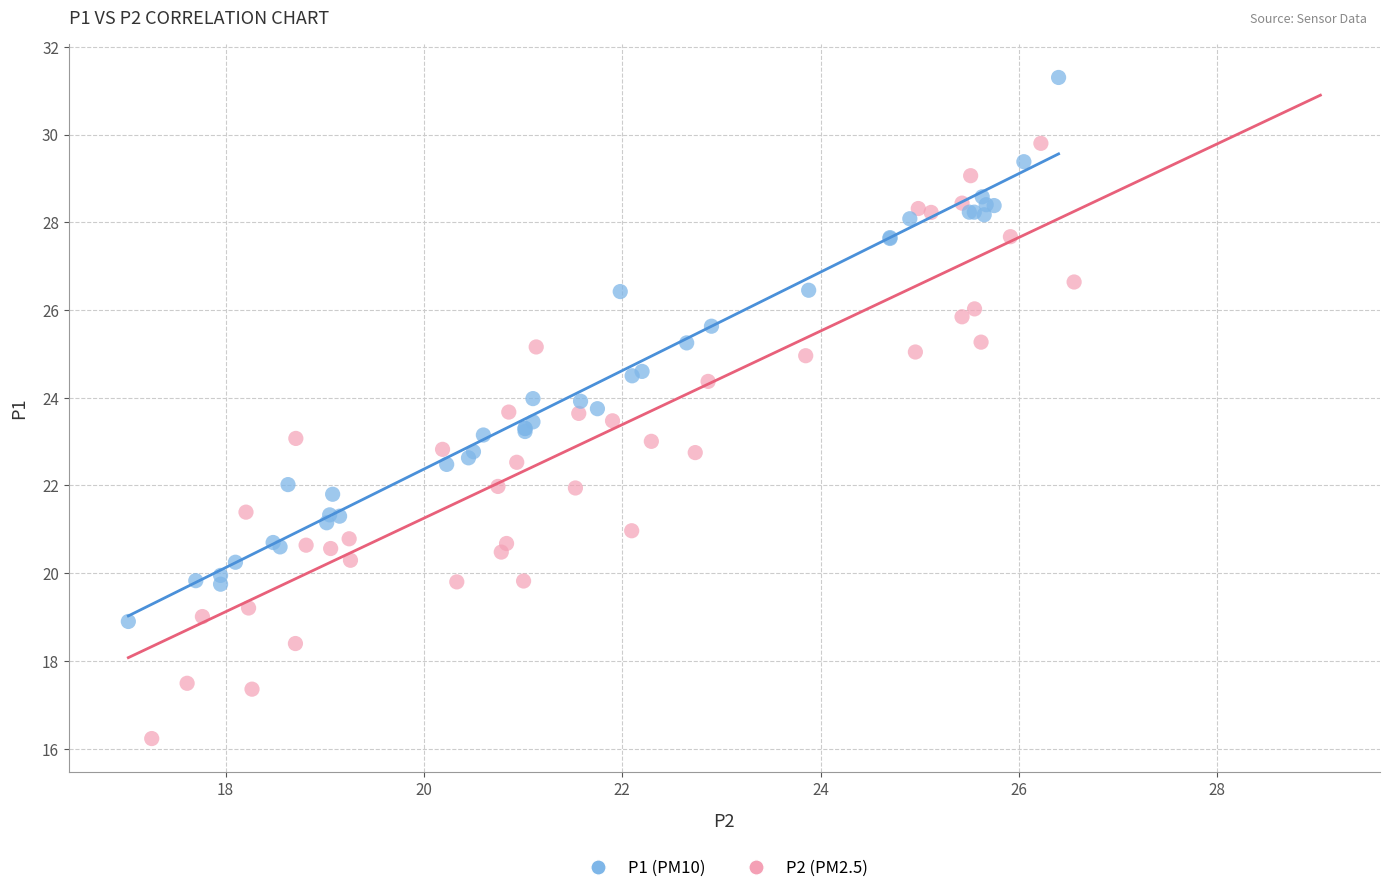

What are all the series names shown in the legend?

P1 (PM10), P2 (PM2.5)